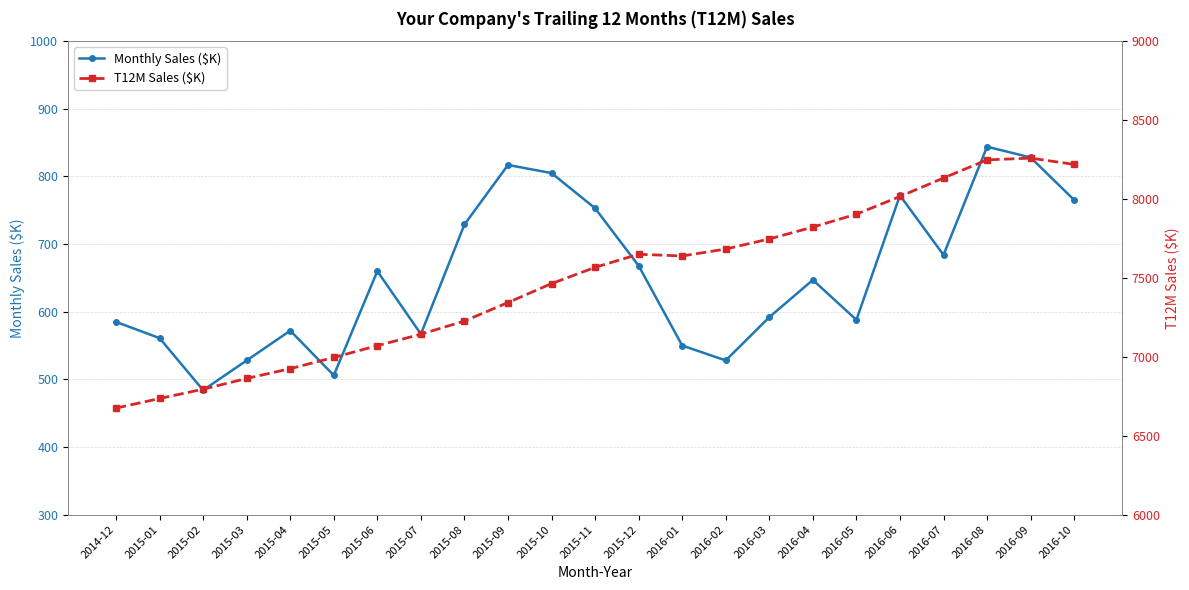

How many data points in T12M Sales ($K) are less than 7567?

11